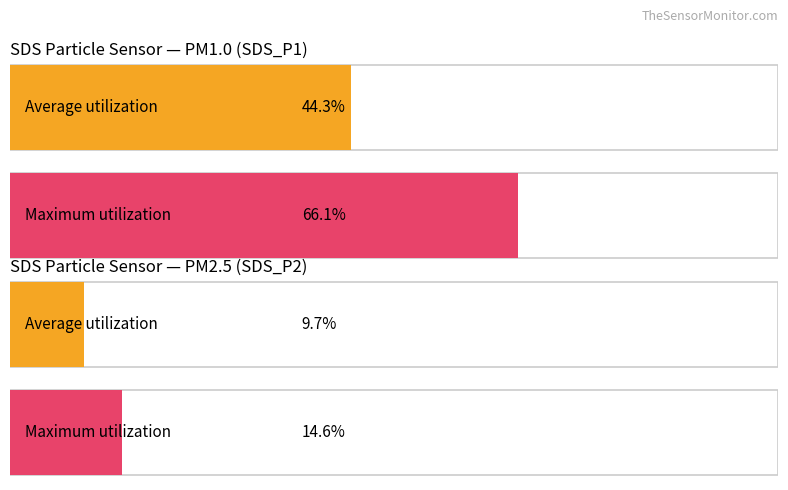

Which series has the widest spread of values?

SDS_P1